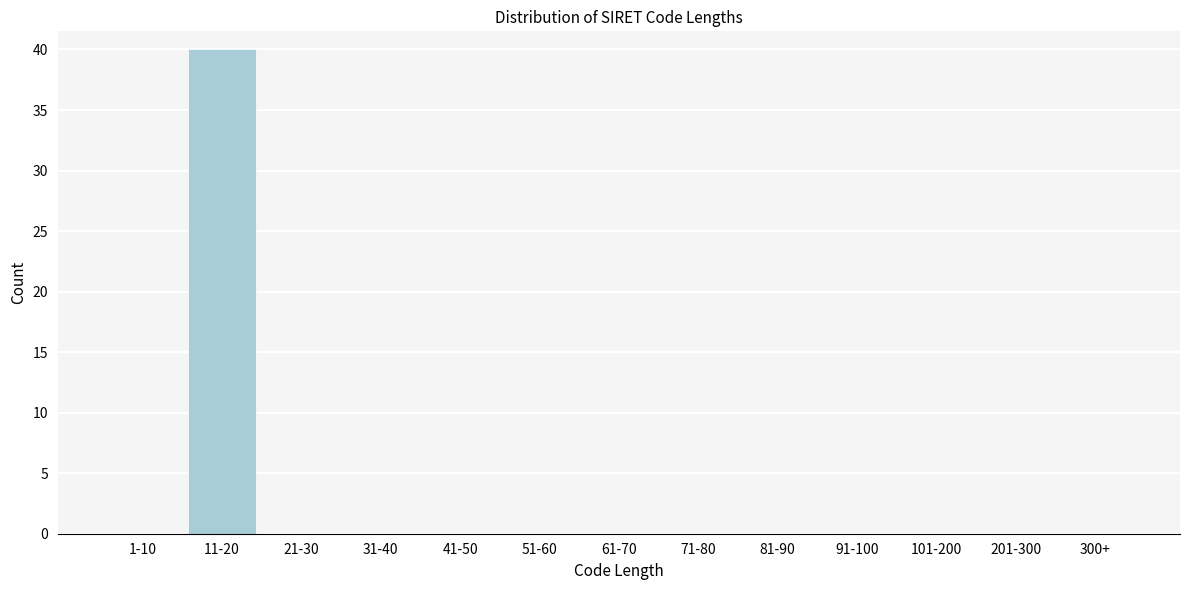

Reading right to left, extract all data points from this chart.

300+=0	201-300=0	101-200=0	91-100=0	81-90=0	71-80=0	61-70=0	51-60=0	41-50=0	31-40=0	21-30=0	11-20=40	1-10=0